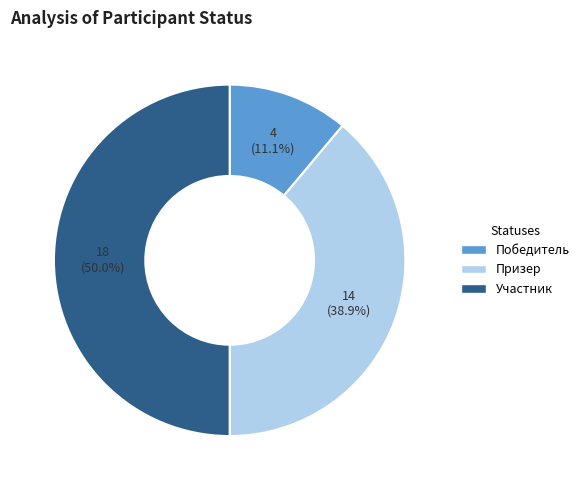

To the nearest percent, what is the combined percentage of Победитель and Участник?

61%